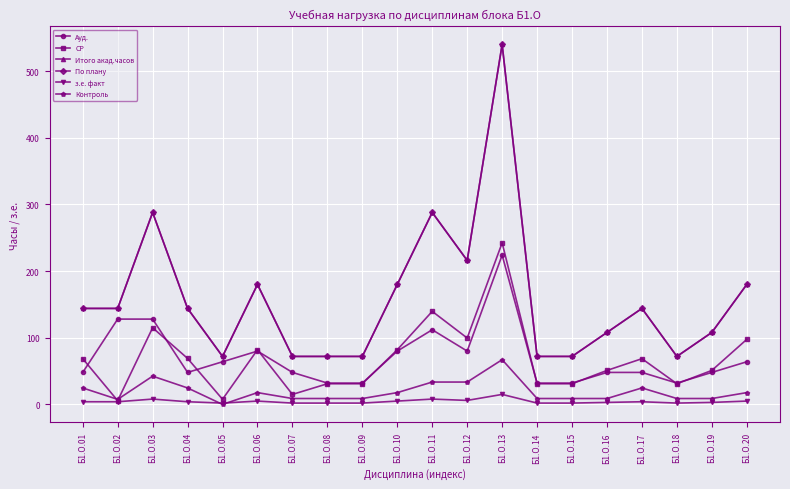

What is the value of the Итого акад.часов point at the 19th from the left?

108.0